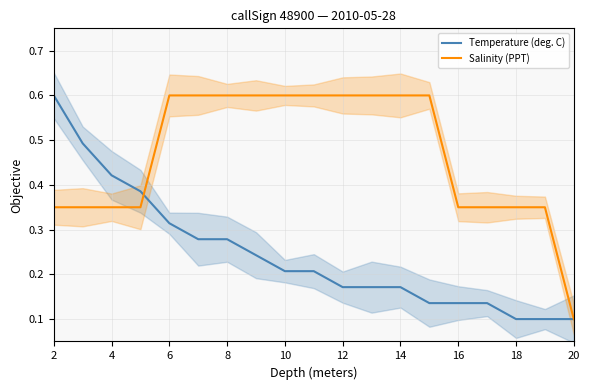

What is the difference between the maximum and minimum values in the Salinity (PPT) series?

0.5